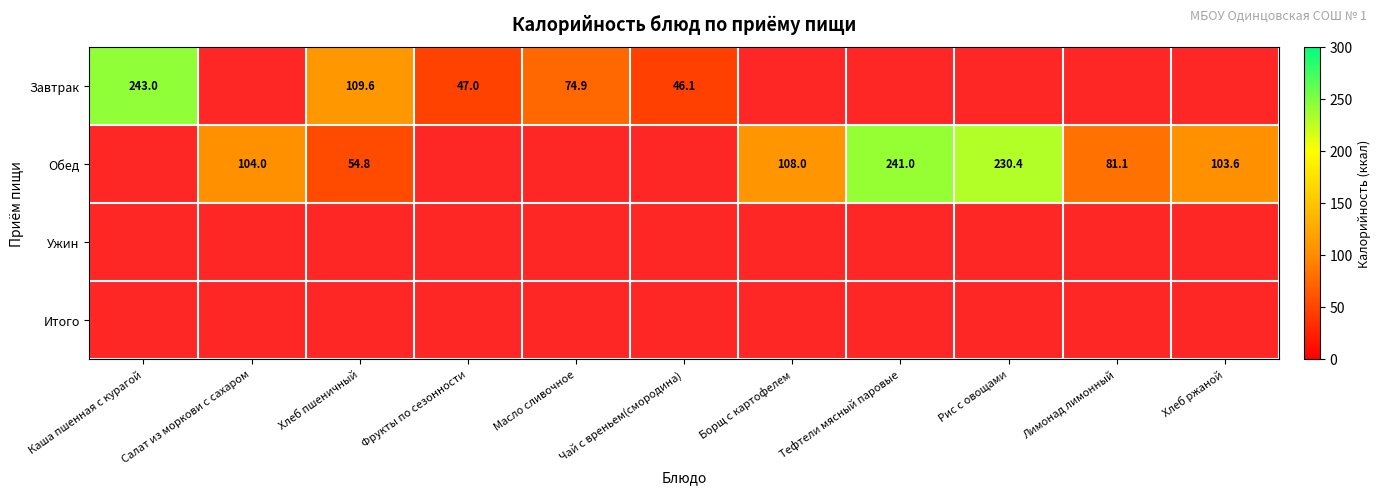

Is it true that Обед equals 73.7 at Хлеб пшеничный?

False